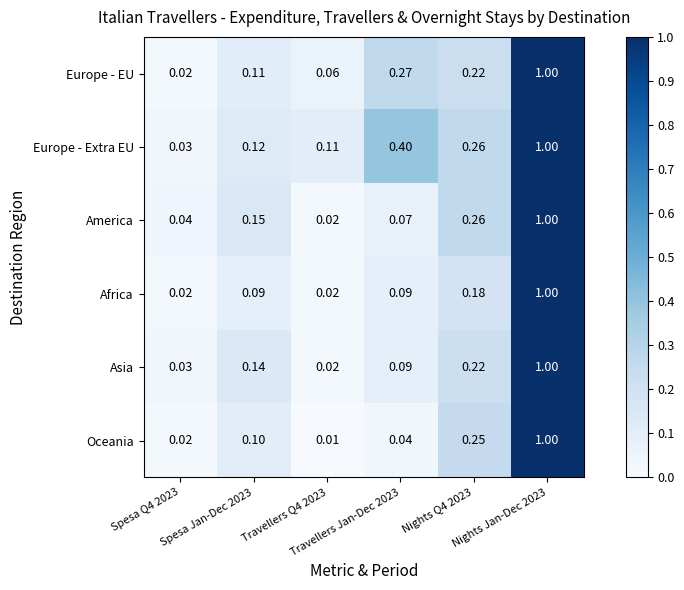

Which series has the widest spread of values?

Oceania